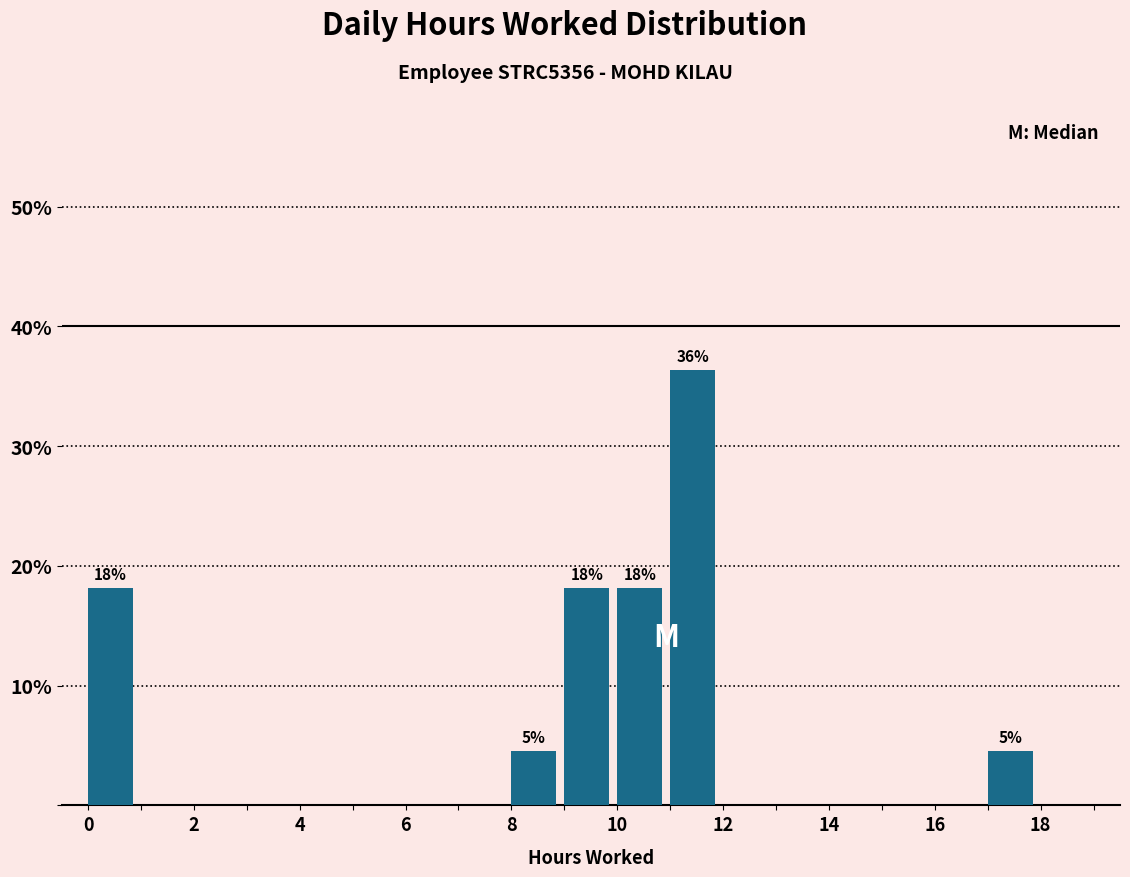

Which range on the x-axis has the tallest bar?

11 to 12